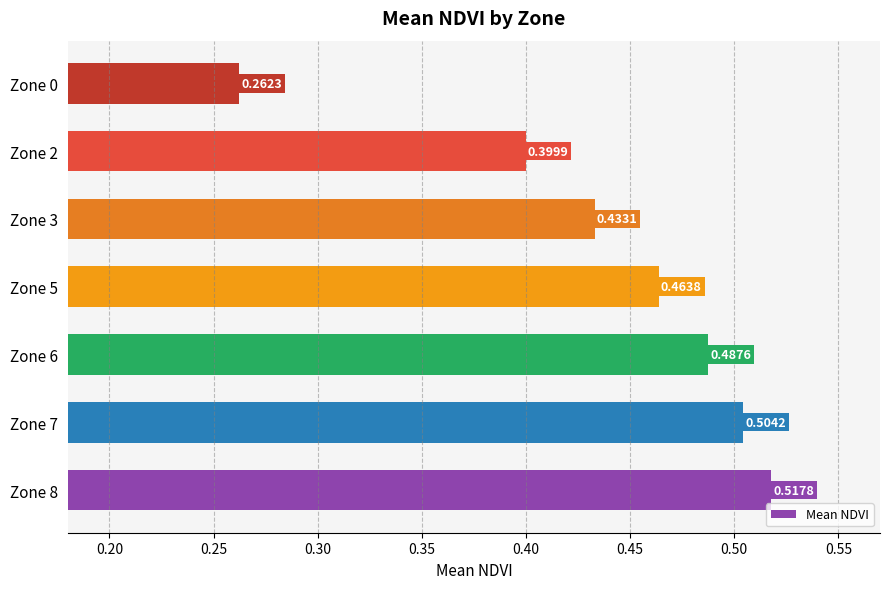

Which has a higher value, Zone 5 or Zone 8?

Zone 8